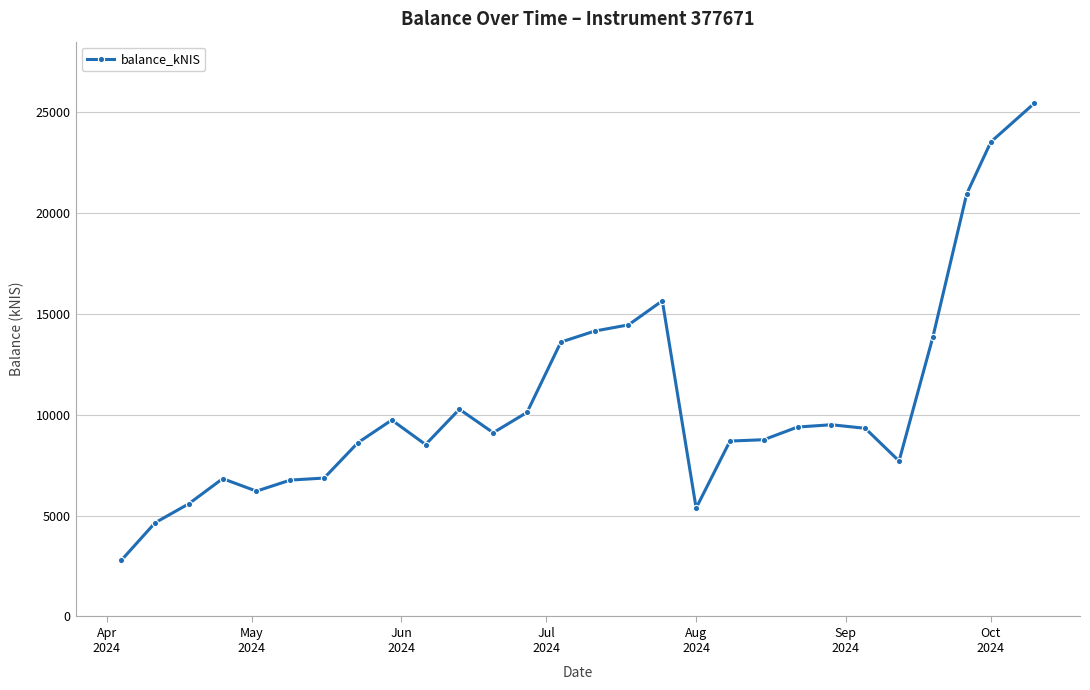

What is the maximum value shown in the chart?

25441.9